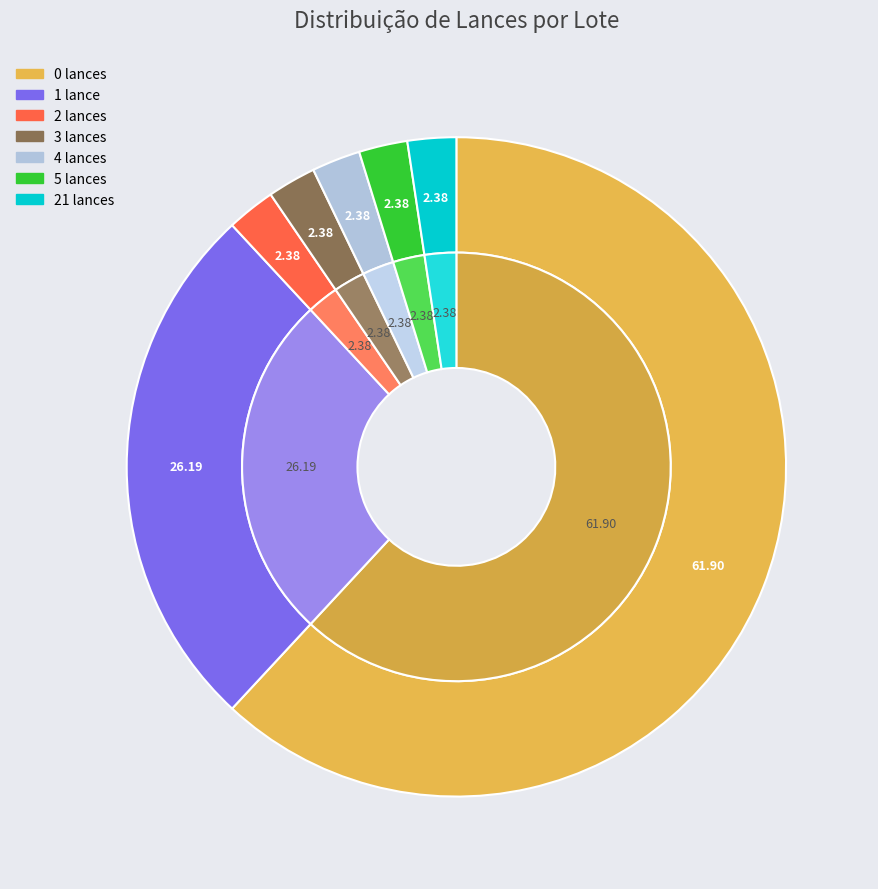

True or false: 2 lances accounts for 2% of the total.

True